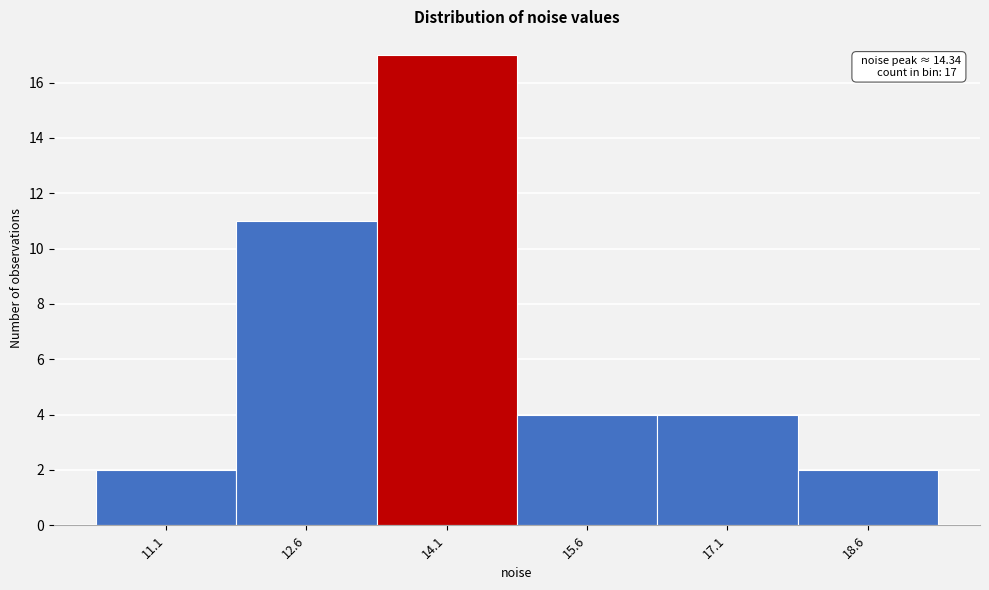

Which range on the x-axis has the tallest bar?

13.4 to 14.8